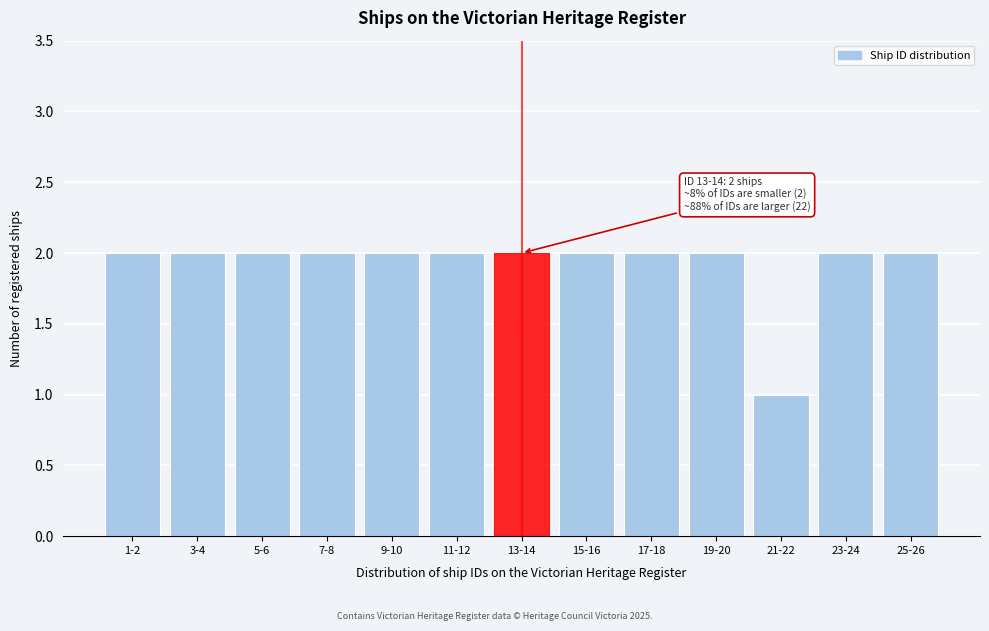

Reading left to right, extract all data points from this chart.

1-2=2	3-4=2	5-6=2	7-8=2	9-10=2	11-12=2	13-14=2	15-16=2	17-18=2	19-20=2	21-22=1	23-24=2	25-26=2